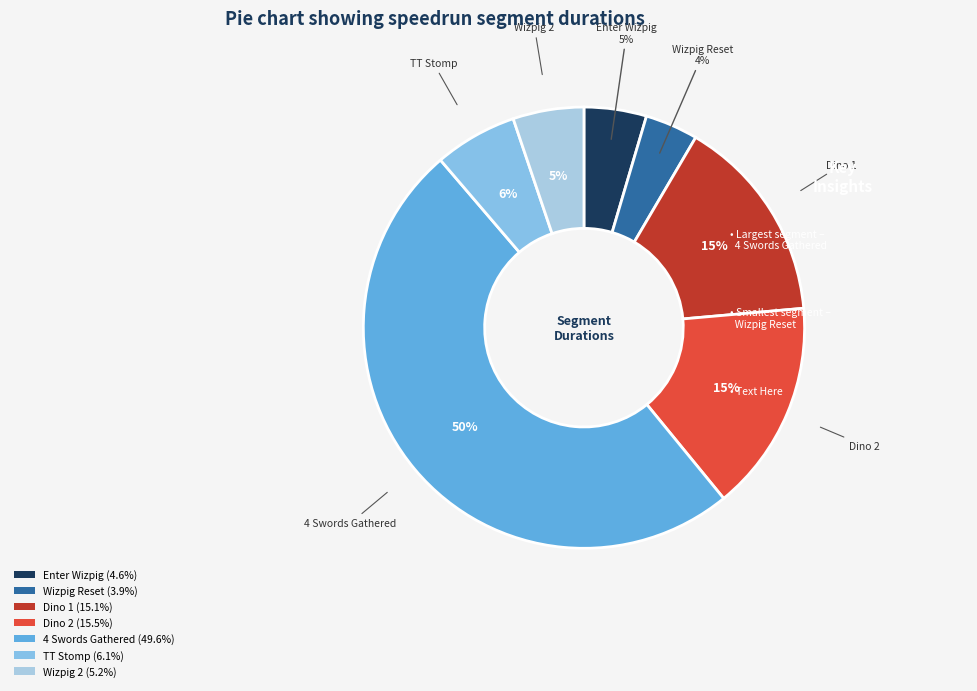

To the nearest percent, what is the average slice percentage?

14%